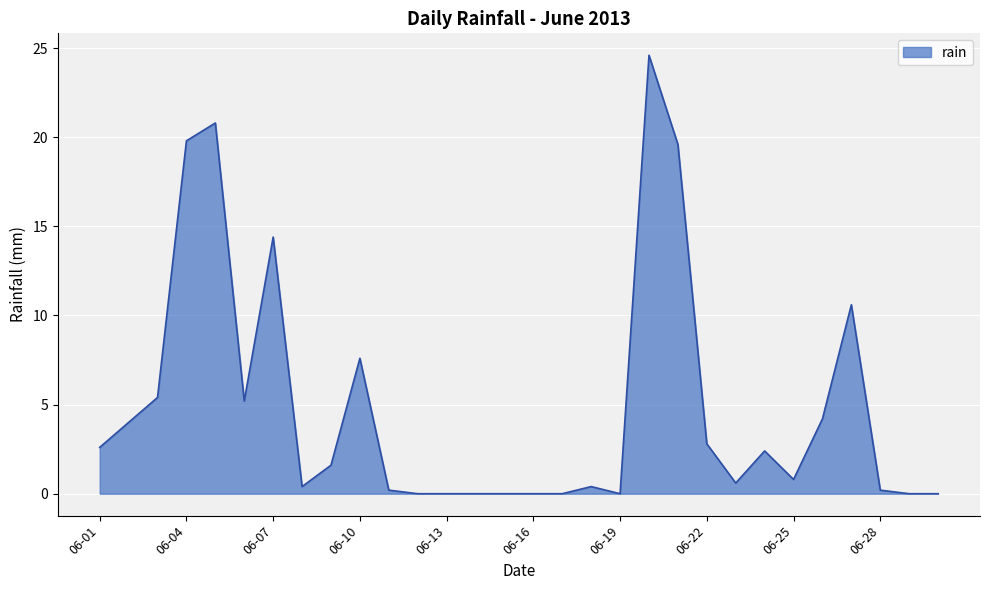

What is the greatest value displayed?

24.6